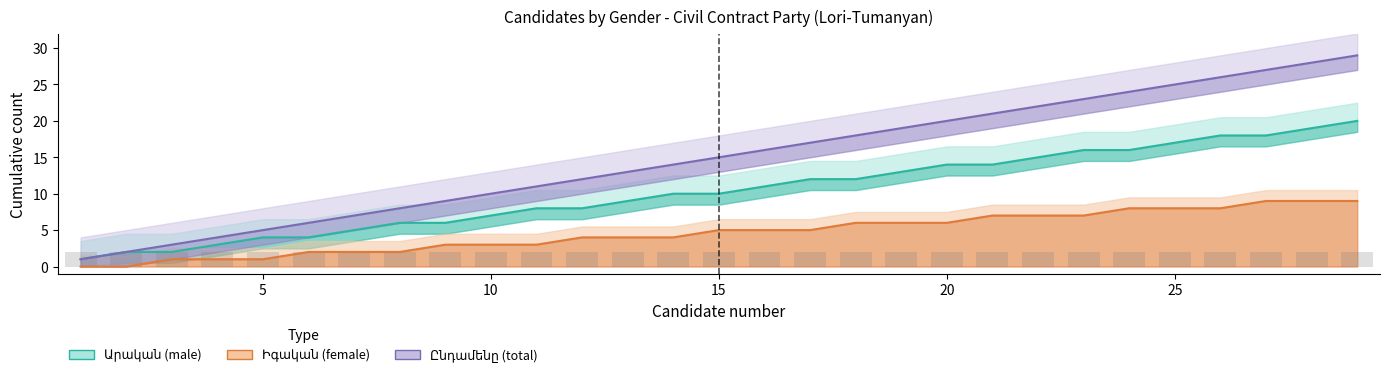

What is the average value of the Արական (male) series?

10